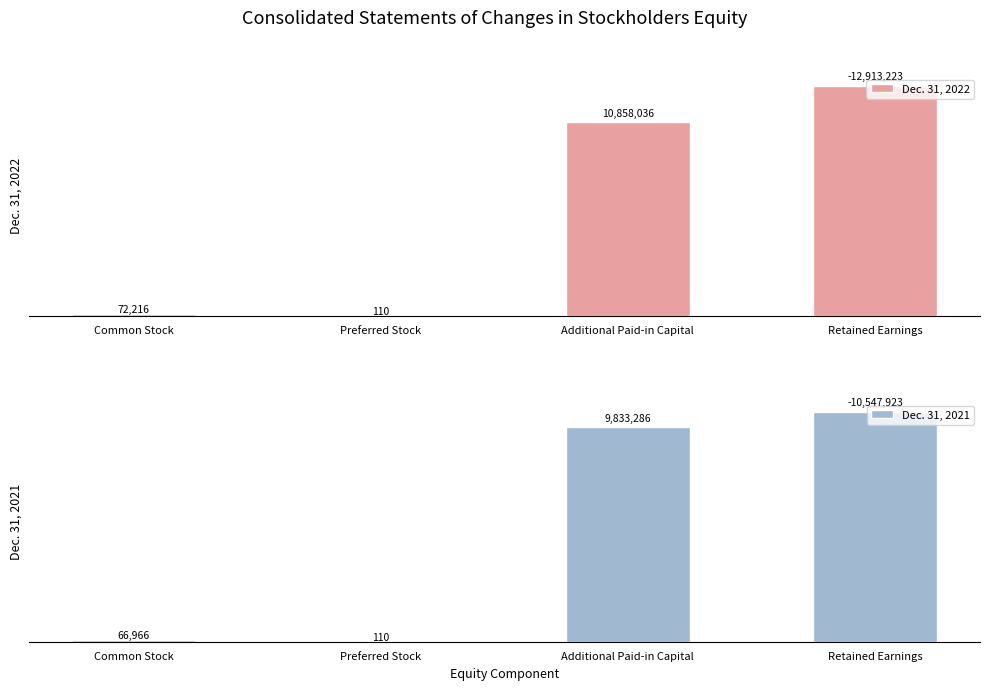

What is the sum of the Dec. 31, 2022 values at Common Stock and Retained Earnings?

12985439